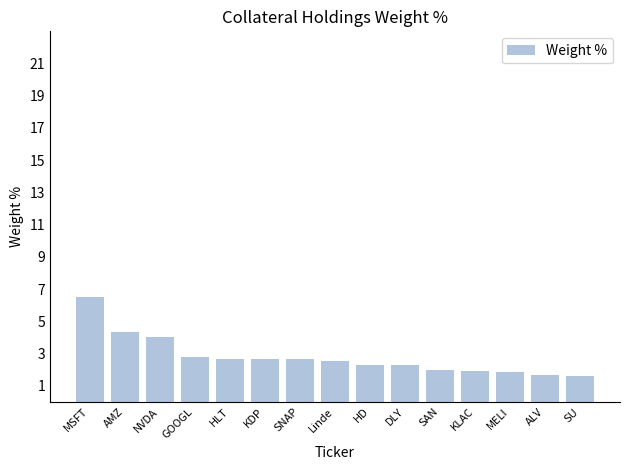

The chart shows a value of 3.1 at HD. True or false?

False